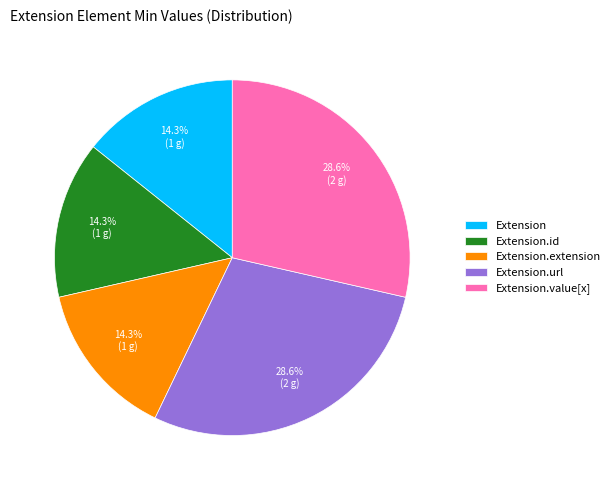

To the nearest percent, what is the average slice percentage?

20%